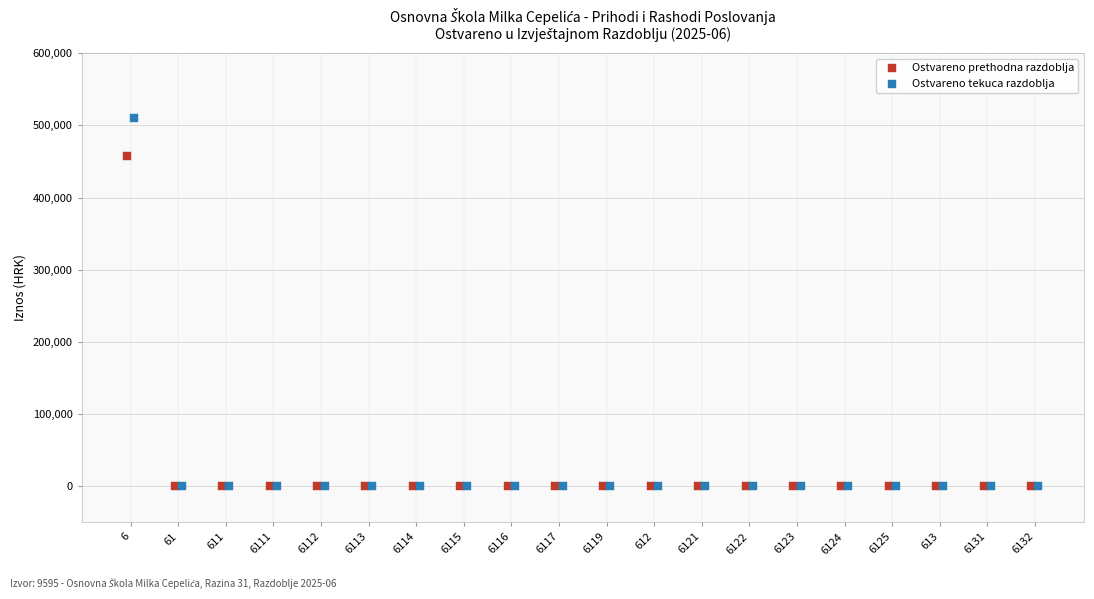

Which series has the largest Y range (max minus min)?

Ostvareno tekuca razdoblja